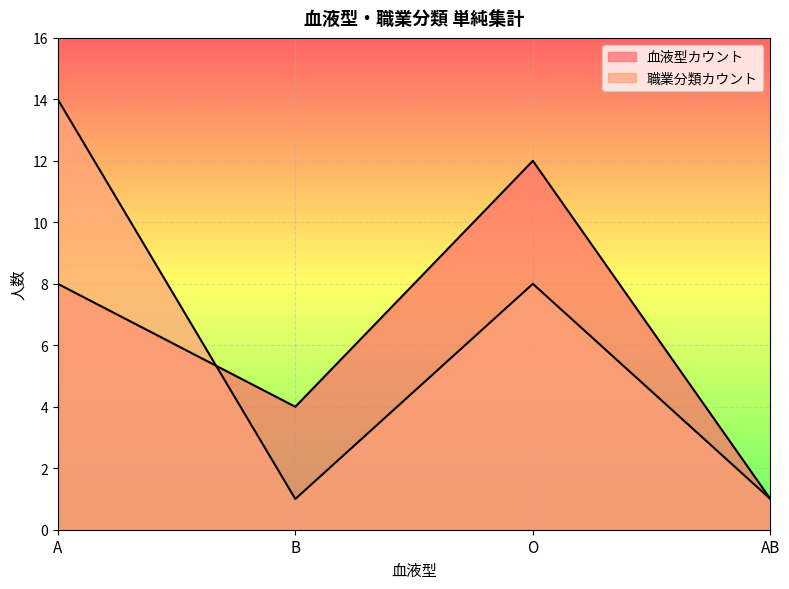

Between AB and B, which is larger?

B